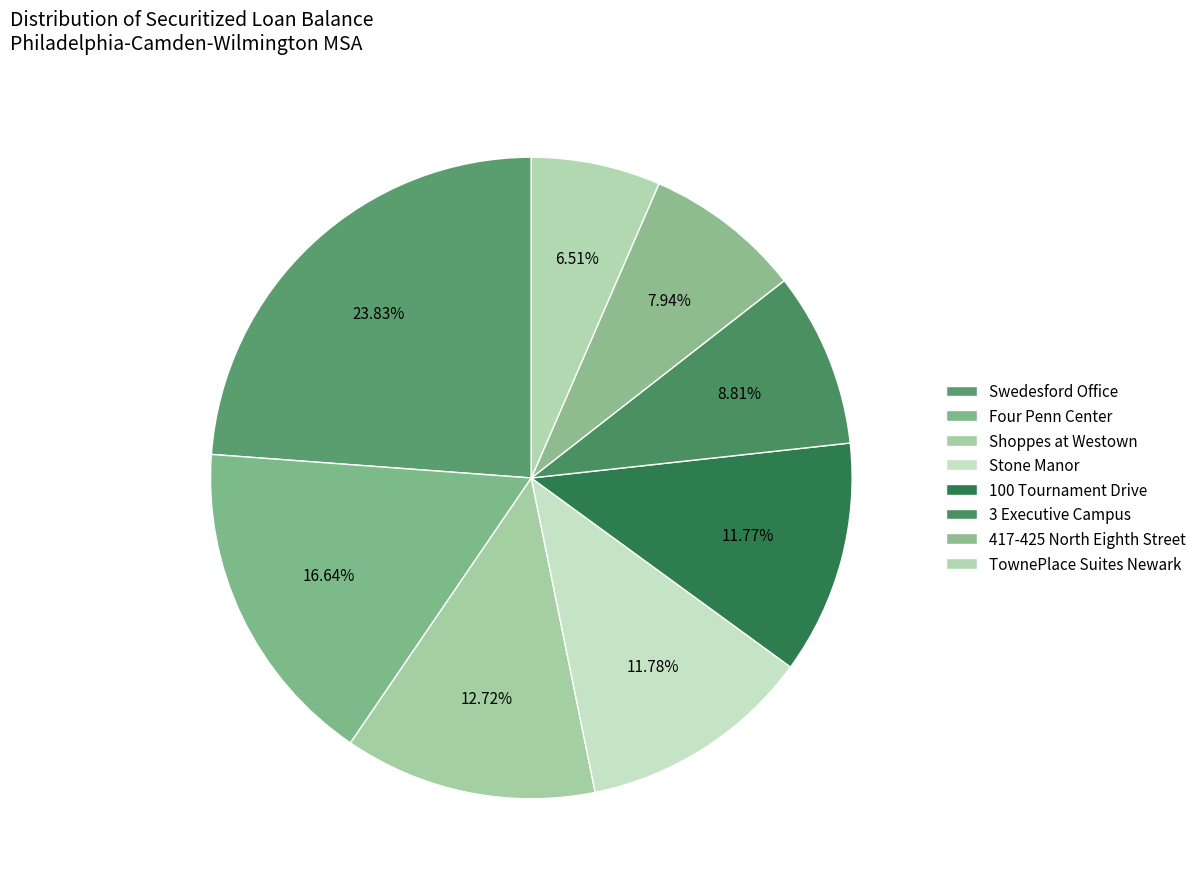

To the nearest percent, what is the average slice percentage?

12%